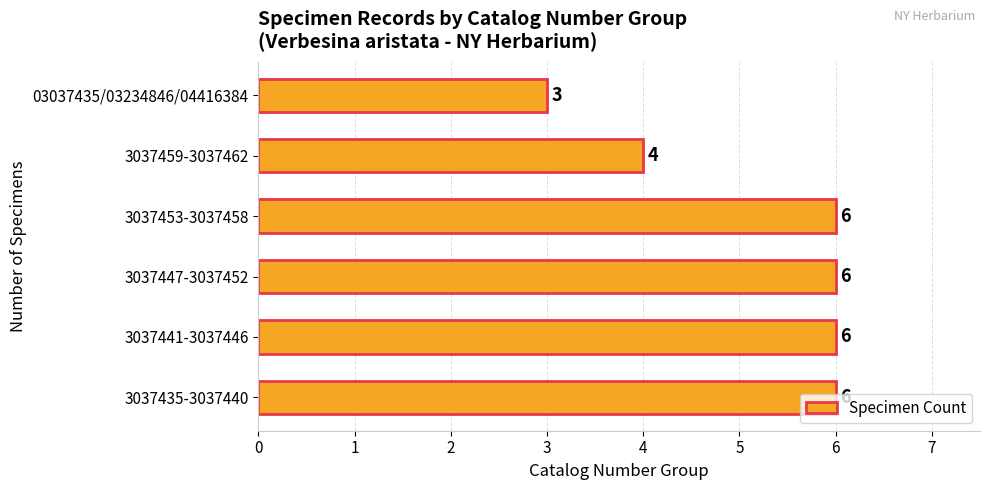

What is the sum of all values?

31